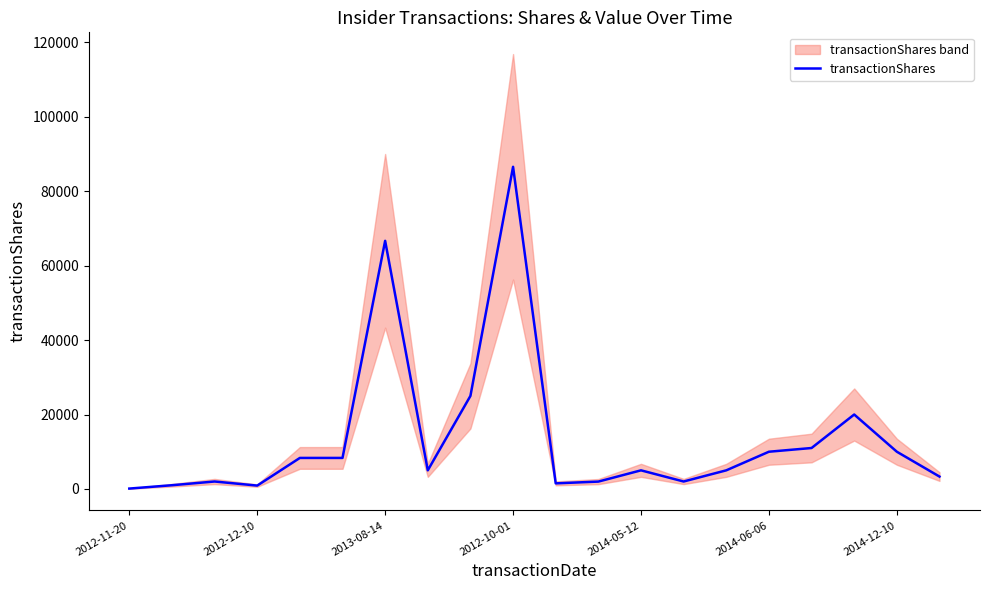

What is the difference between the maximum and minimum values?

86457